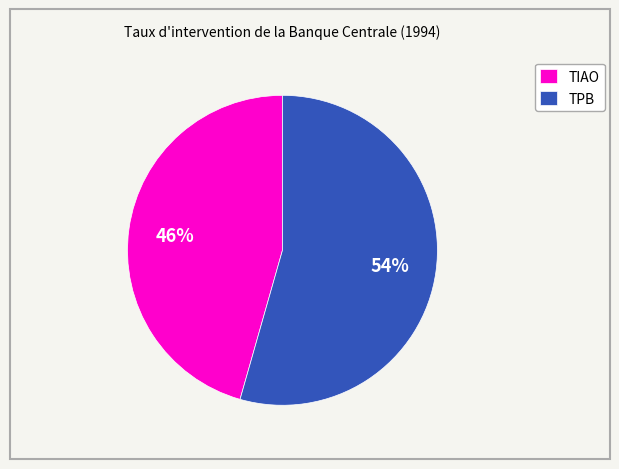

Is the sum of TPB and TIAO greater than half?

Yes